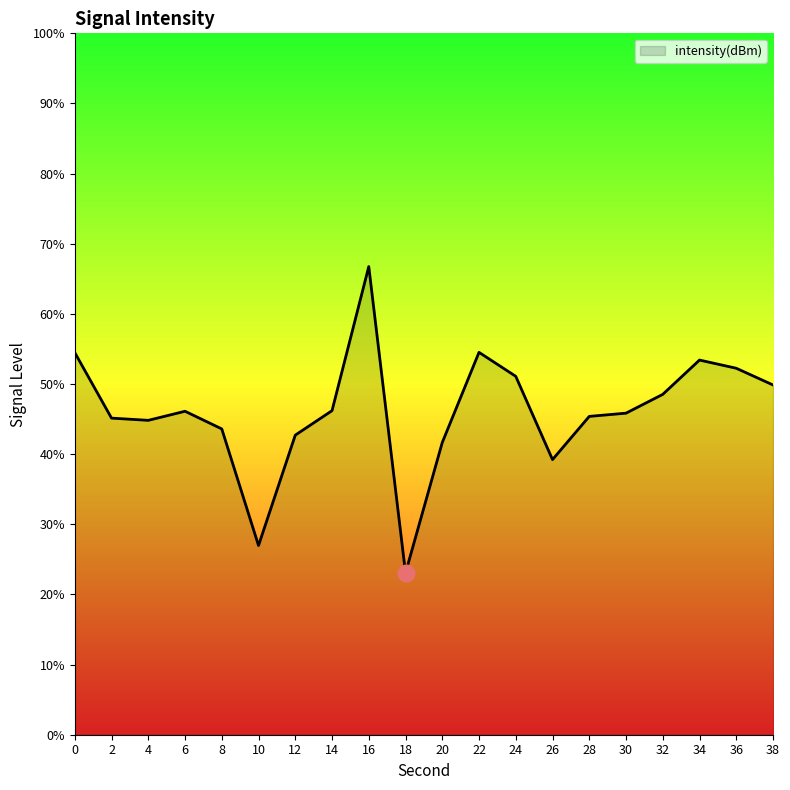

What is the difference between the maximum and minimum values?

43.7